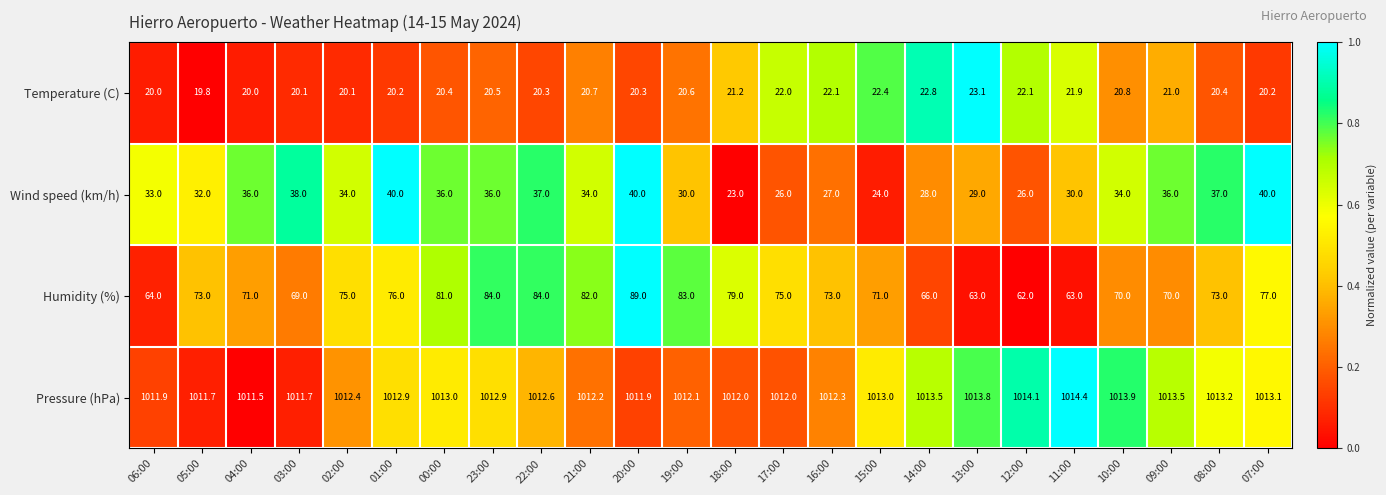

Which series has the largest total across all categories?

Pressure (hPa)